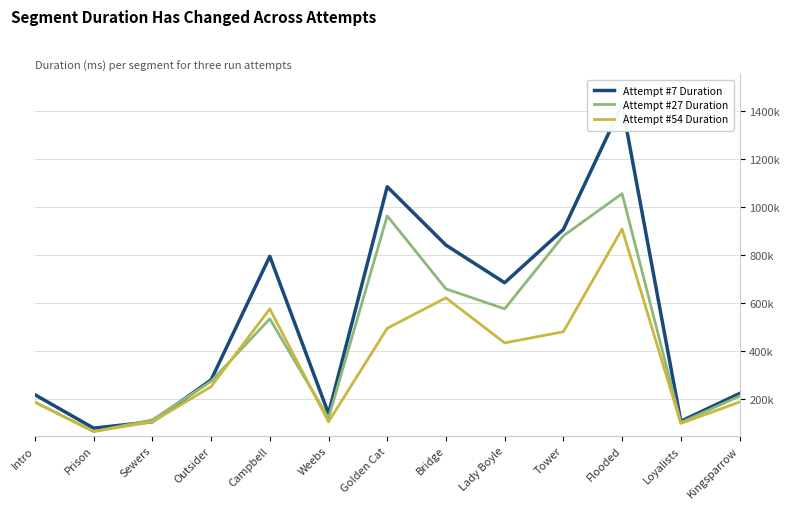

The value of Attempt #27 at Outsider is 275289. True or false?

True